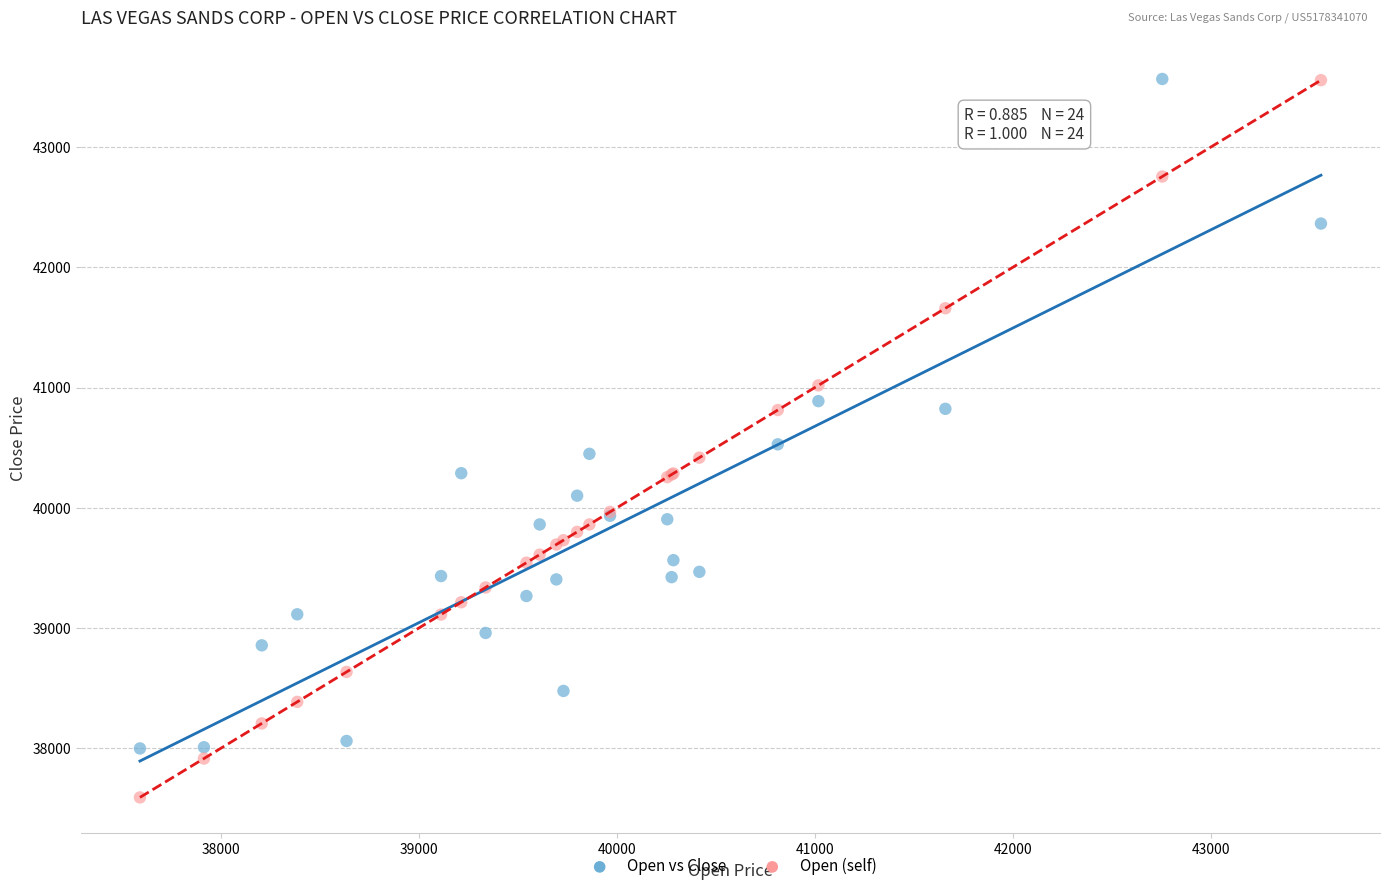

Which series has the largest Y range (max minus min)?

Open (self)